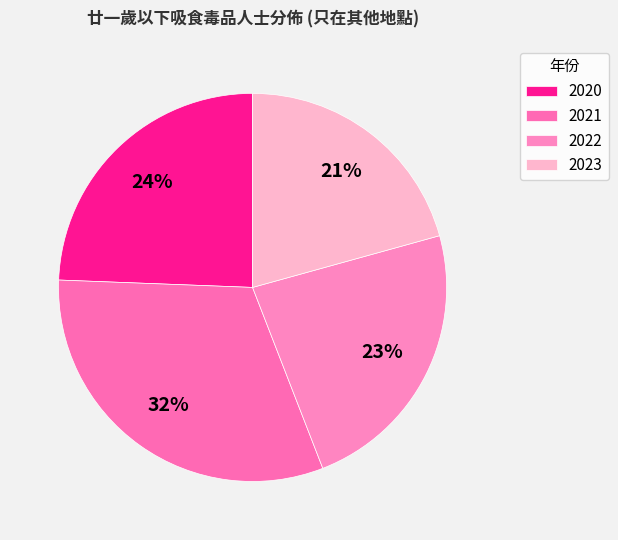

How many segments does this pie chart have?

4